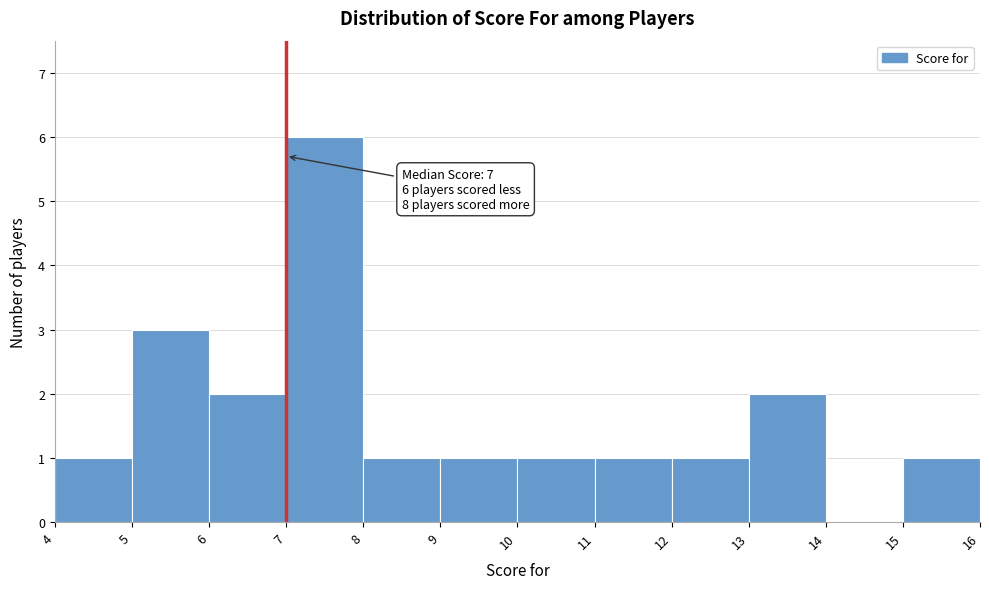

Over which range of the x-axis is the bar tallest?

7 to 8